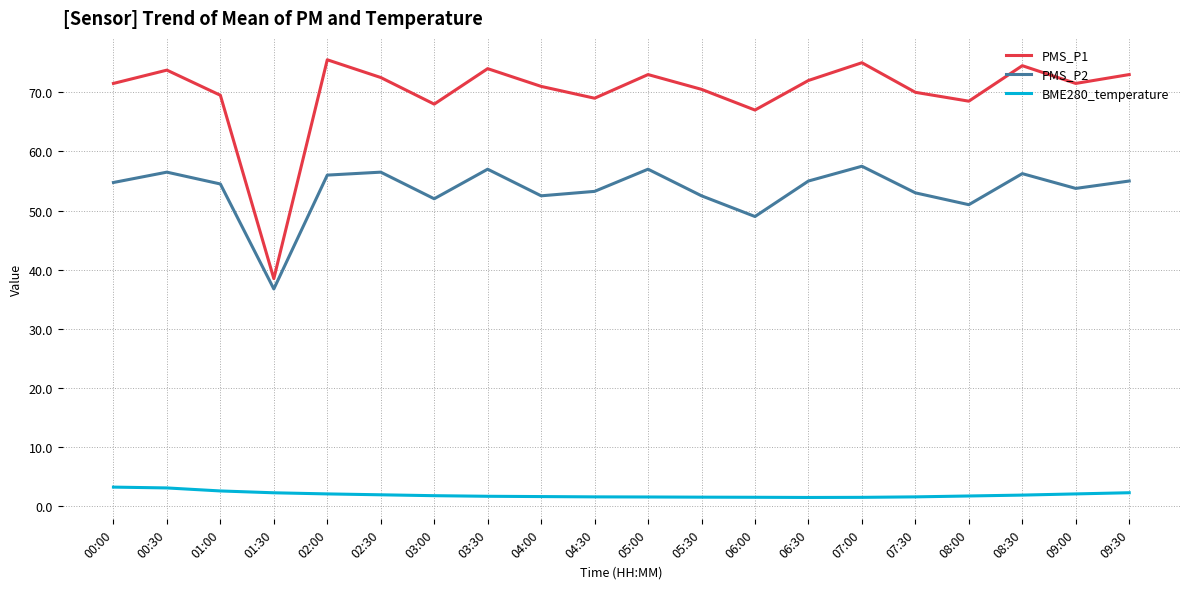

What is the spread (max minus min) of values at 03:00?

66.2